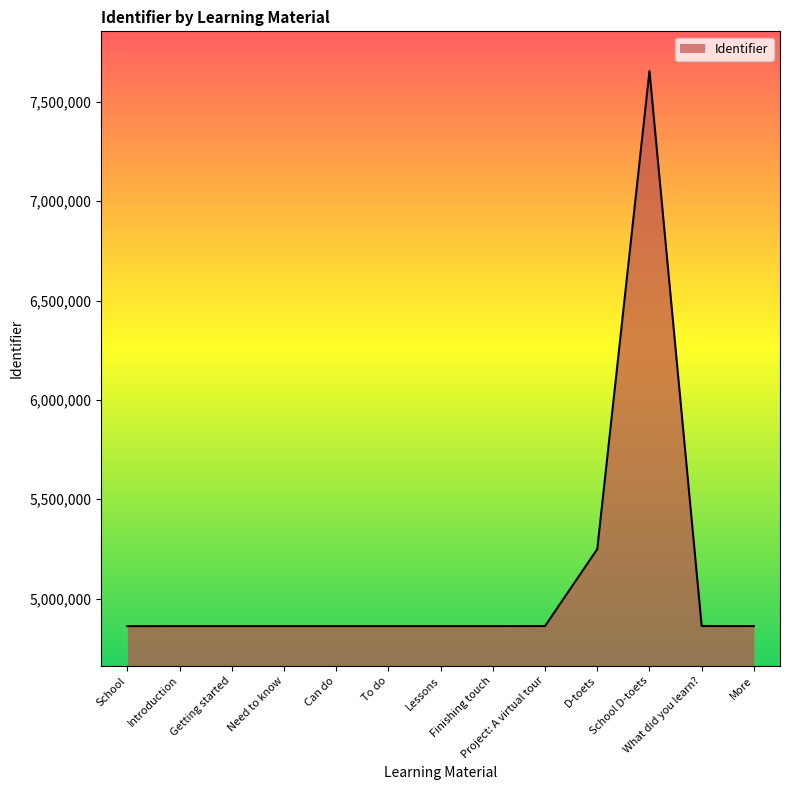

The chart shows a value of 4861874 at More. True or false?

True